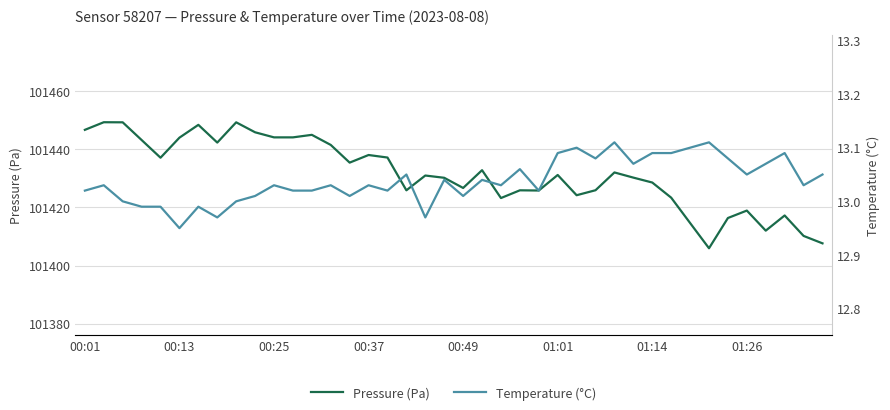

Reading left to right, transcribe all the data shown in this chart.

Pressure (Pa): 101446.7	101449.3	101449.3	101443.2	101437.1	101444.0	101448.4	101442.3	101449.3	101445.9	101444.1	101444.1	101445.0	101441.5	101435.4	101438.1	101437.2	101425.9	101431.0	101430.2	101426.7	101432.8	101423.2	101425.9	101425.8	101431.2	101424.2	101425.9	101432.1	101430.3	101428.6	101423.4	101414.7	101406.0	101416.4	101418.9	101412.0	101417.2	101410.2	101407.7
Temperature (°C): 13.0	13.0	13.0	13.0	13.0	12.9	13.0	13.0	13.0	13.0	13.0	13.0	13.0	13.0	13.0	13.0	13.0	13.1	13.0	13.0	13.0	13.0	13.0	13.1	13.0	13.1	13.1	13.1	13.1	13.1	13.1	13.1	13.1	13.1	13.1	13.1	13.1	13.1	13.0	13.1